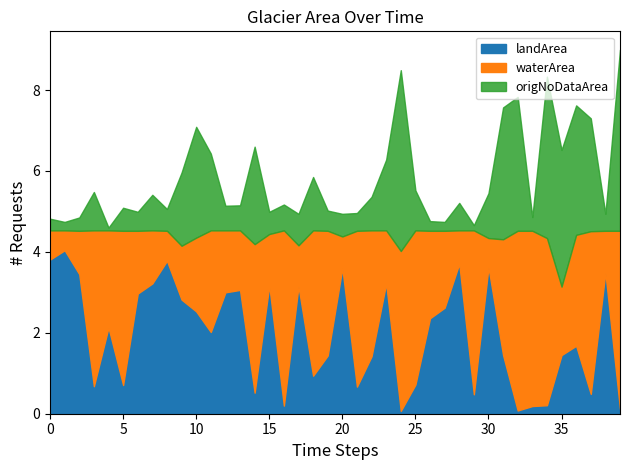

True or false: waterArea and landArea intersect in this chart.

True